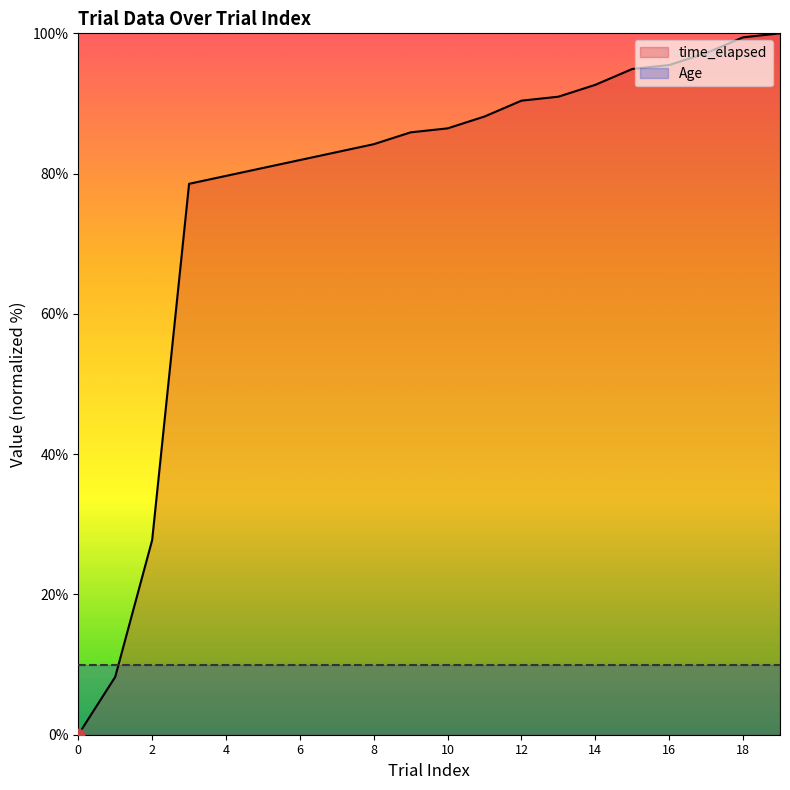

Approximately how many times larger is the value at 11 compared to 6?

1.1